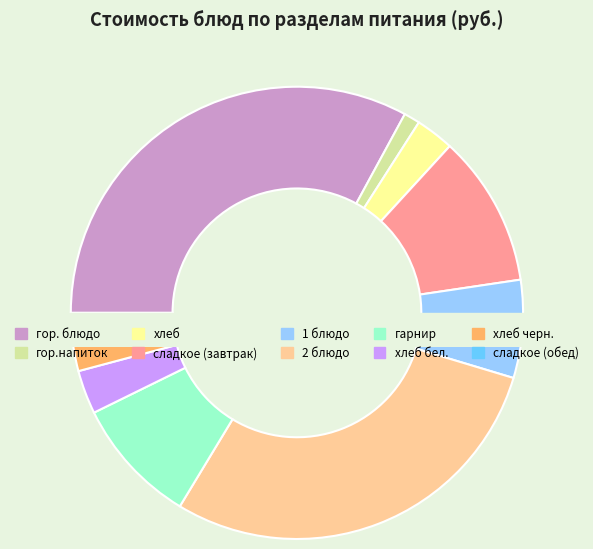

Which has a higher value, сладкое (обед) or гор.напиток?

сладкое (обед)